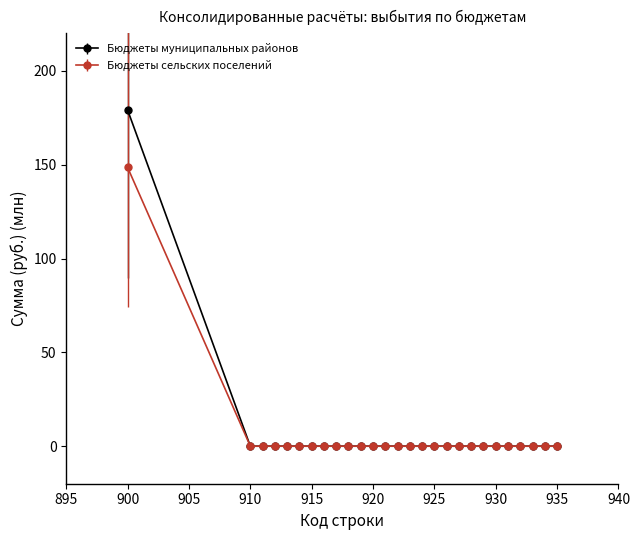

List the series in order of their peak value, lowest first.

Бюджеты сельских поселений, Бюджеты муниципальных районов